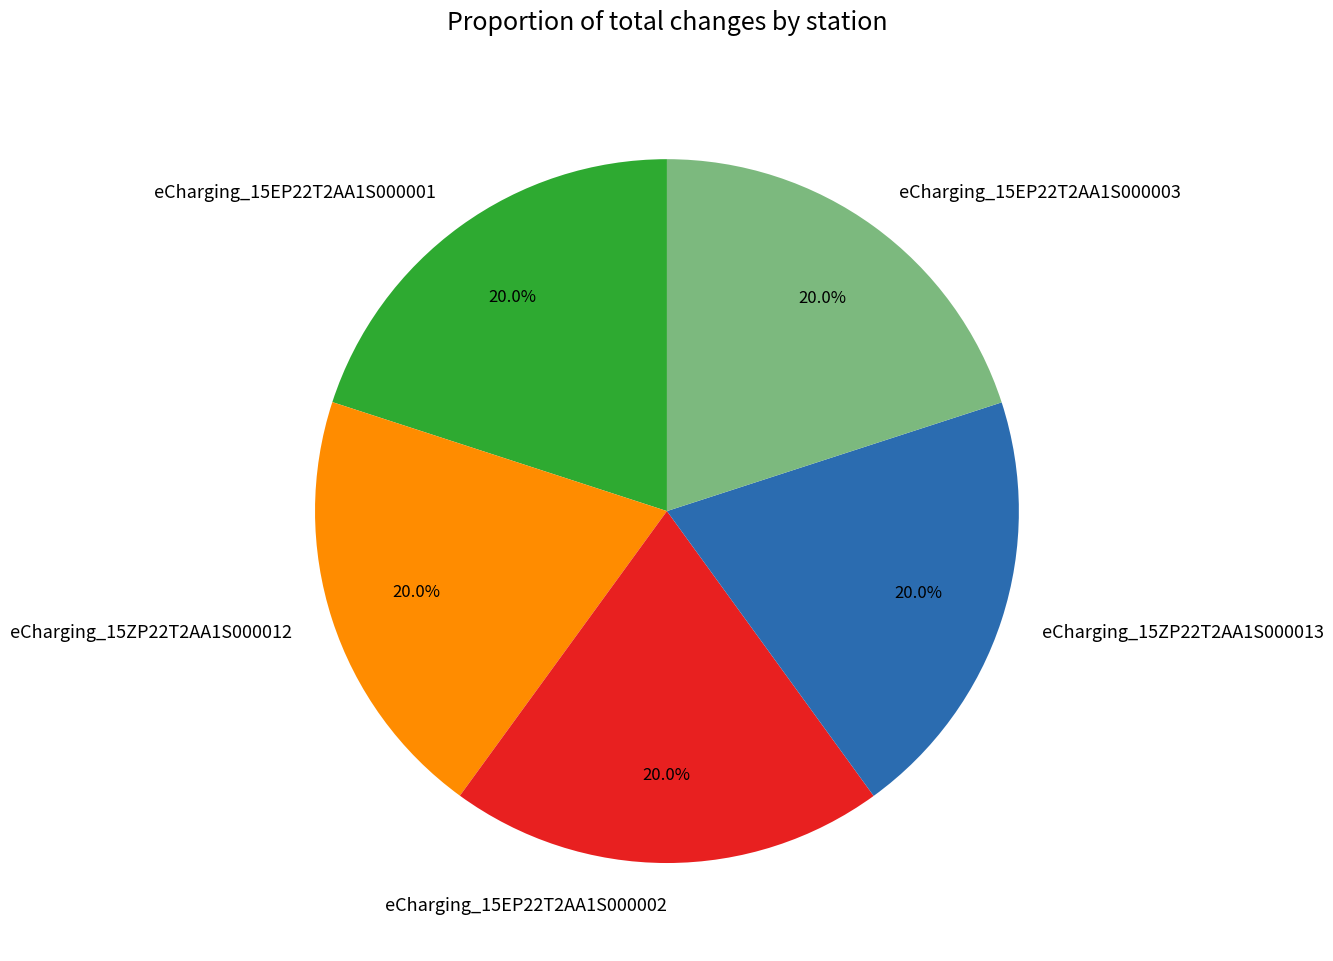

To the nearest percent, what is the average slice percentage?

20%